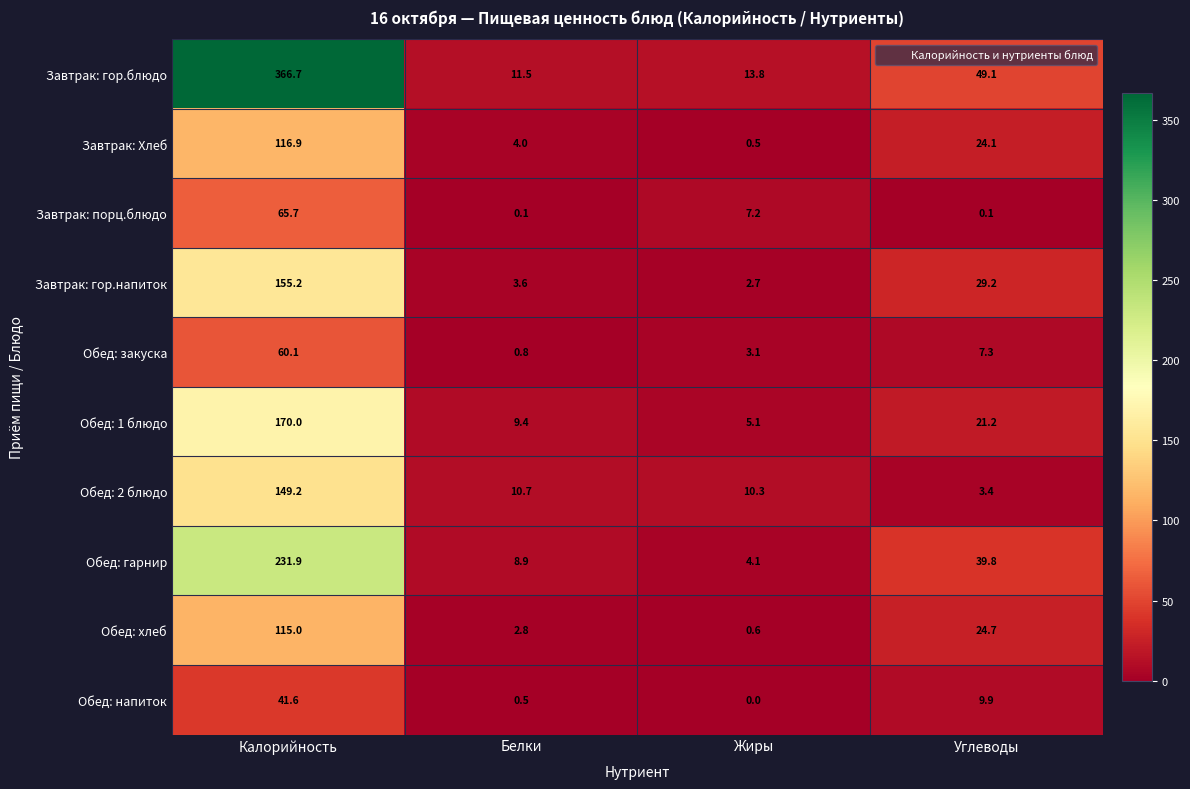

At which category is the sum across all series the highest?

Калорийность